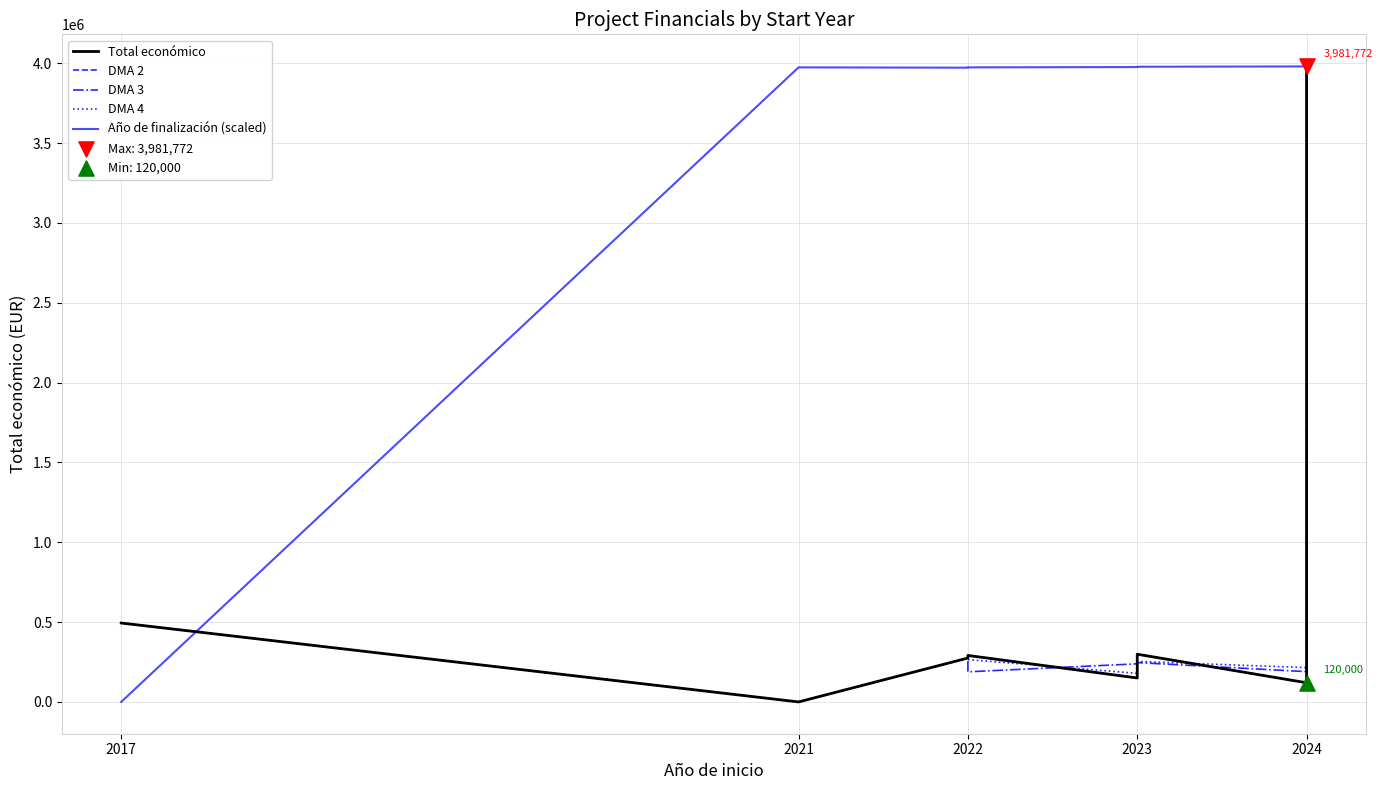

Which series has the widest spread of Y values?

Total económico